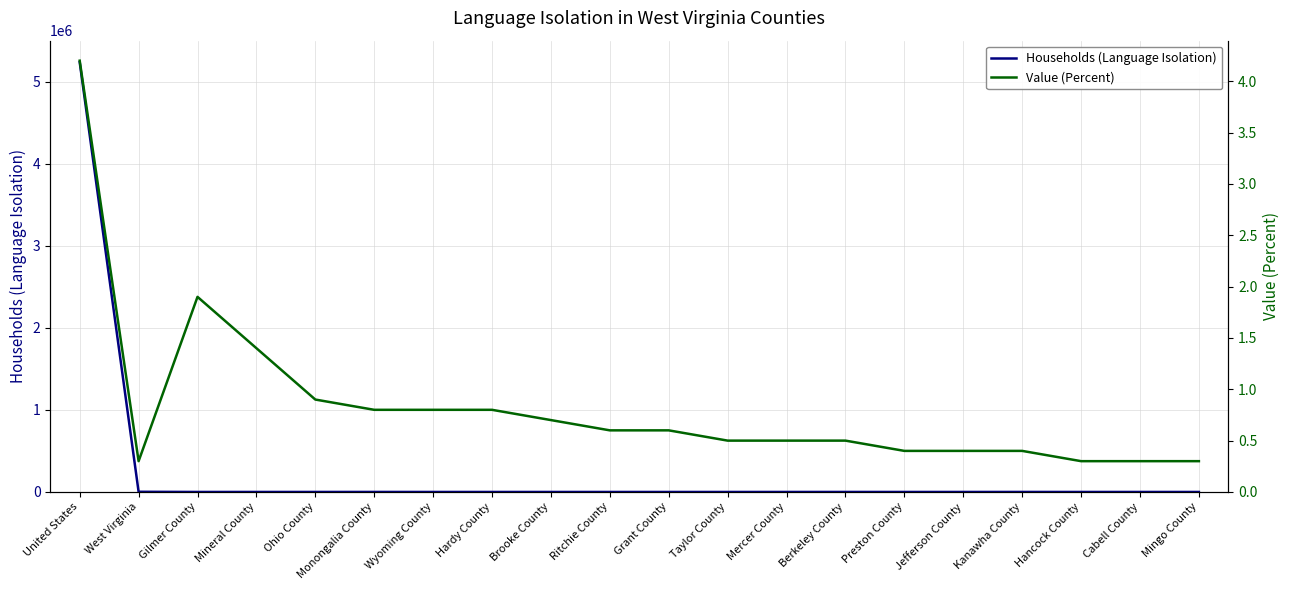

What position from the left is Hardy County?

8